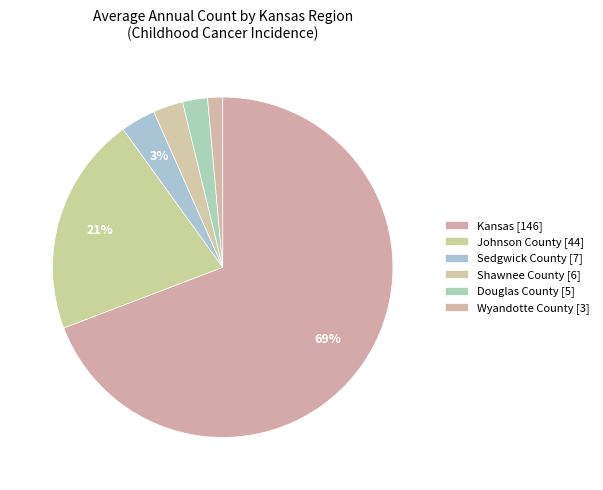

How many segments does this pie chart have?

6